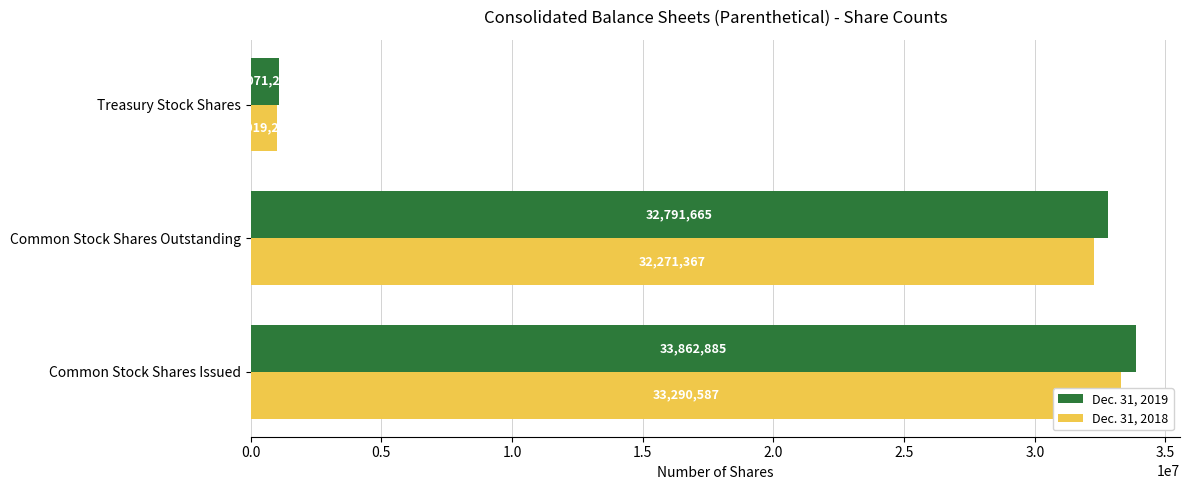

What is the maximum value shown in the chart?

33862885